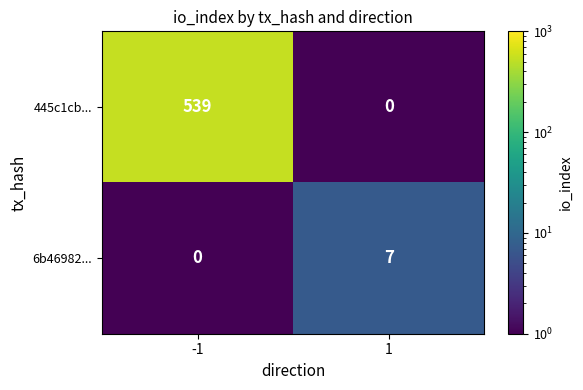

Which series has the widest spread of values?

445c1cb...